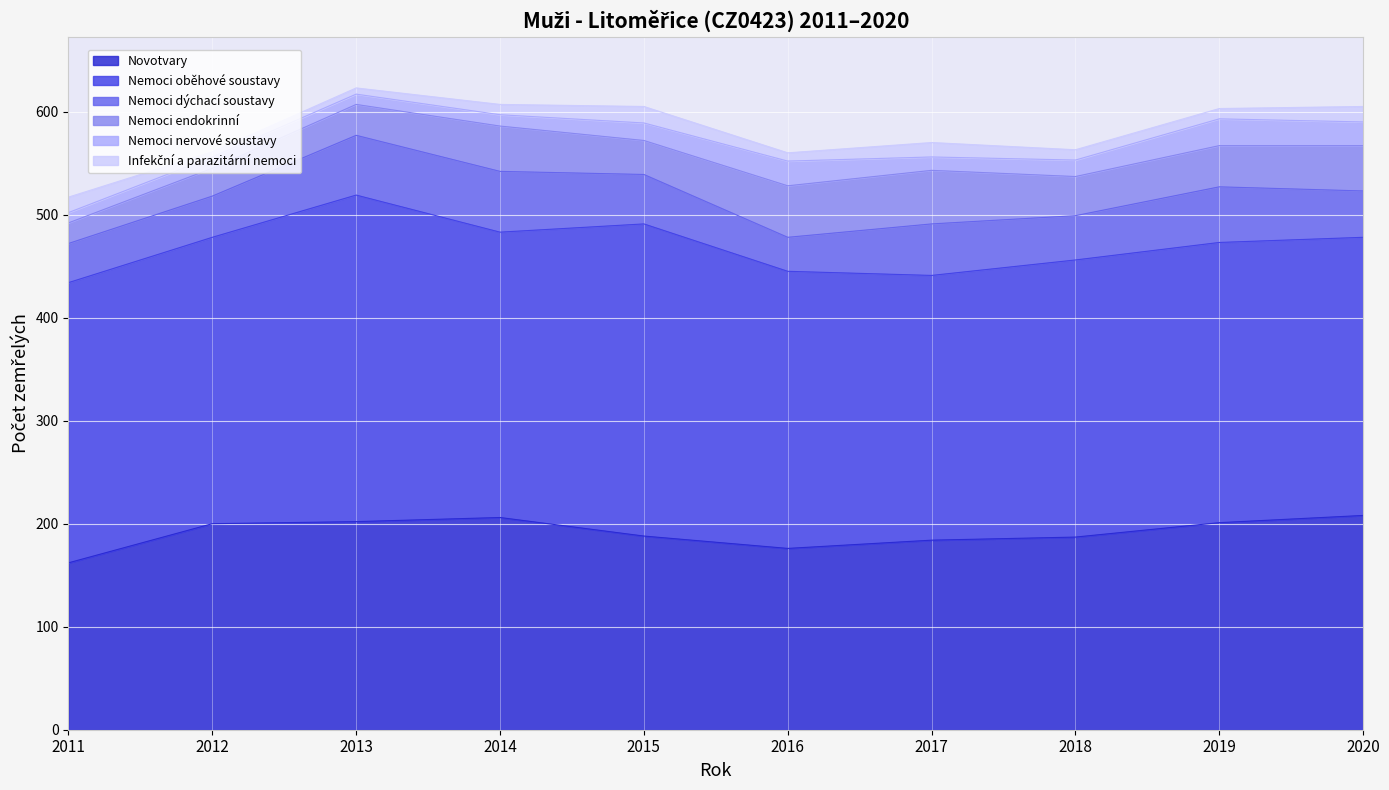

True or false: Infekční a parazitární nemoci and Nemoci endokrinní cross at least once.

False